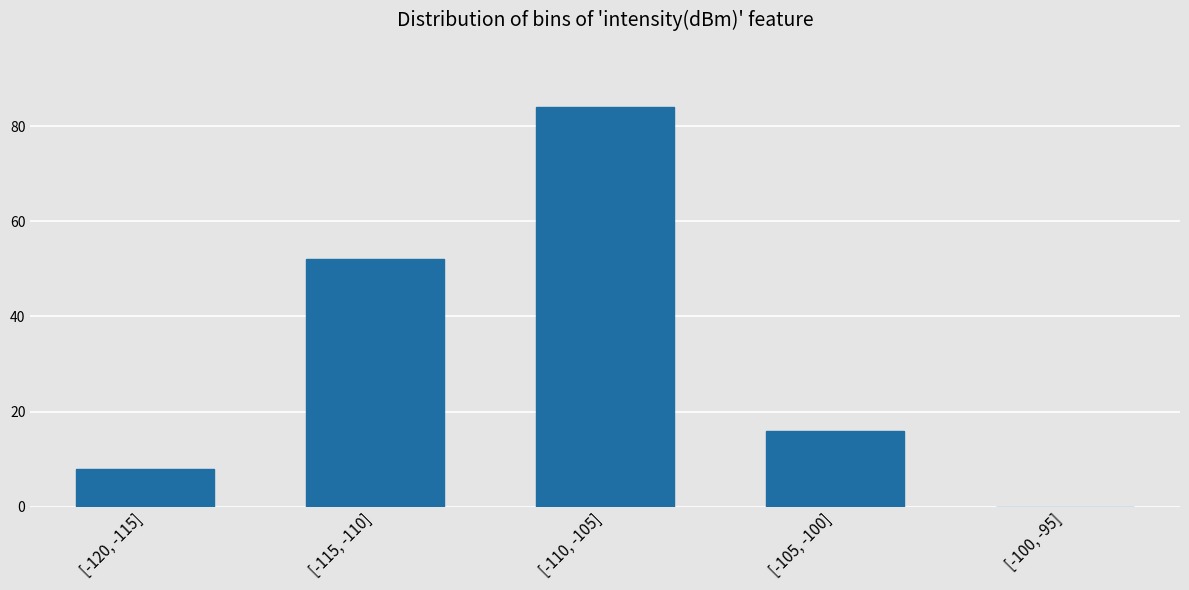

Reading left to right, what are all the values shown in this chart?

[-120, -115]=8	[-115, -110]=52	[-110, -105]=84	[-105, -100]=16	[-100, -95]=0